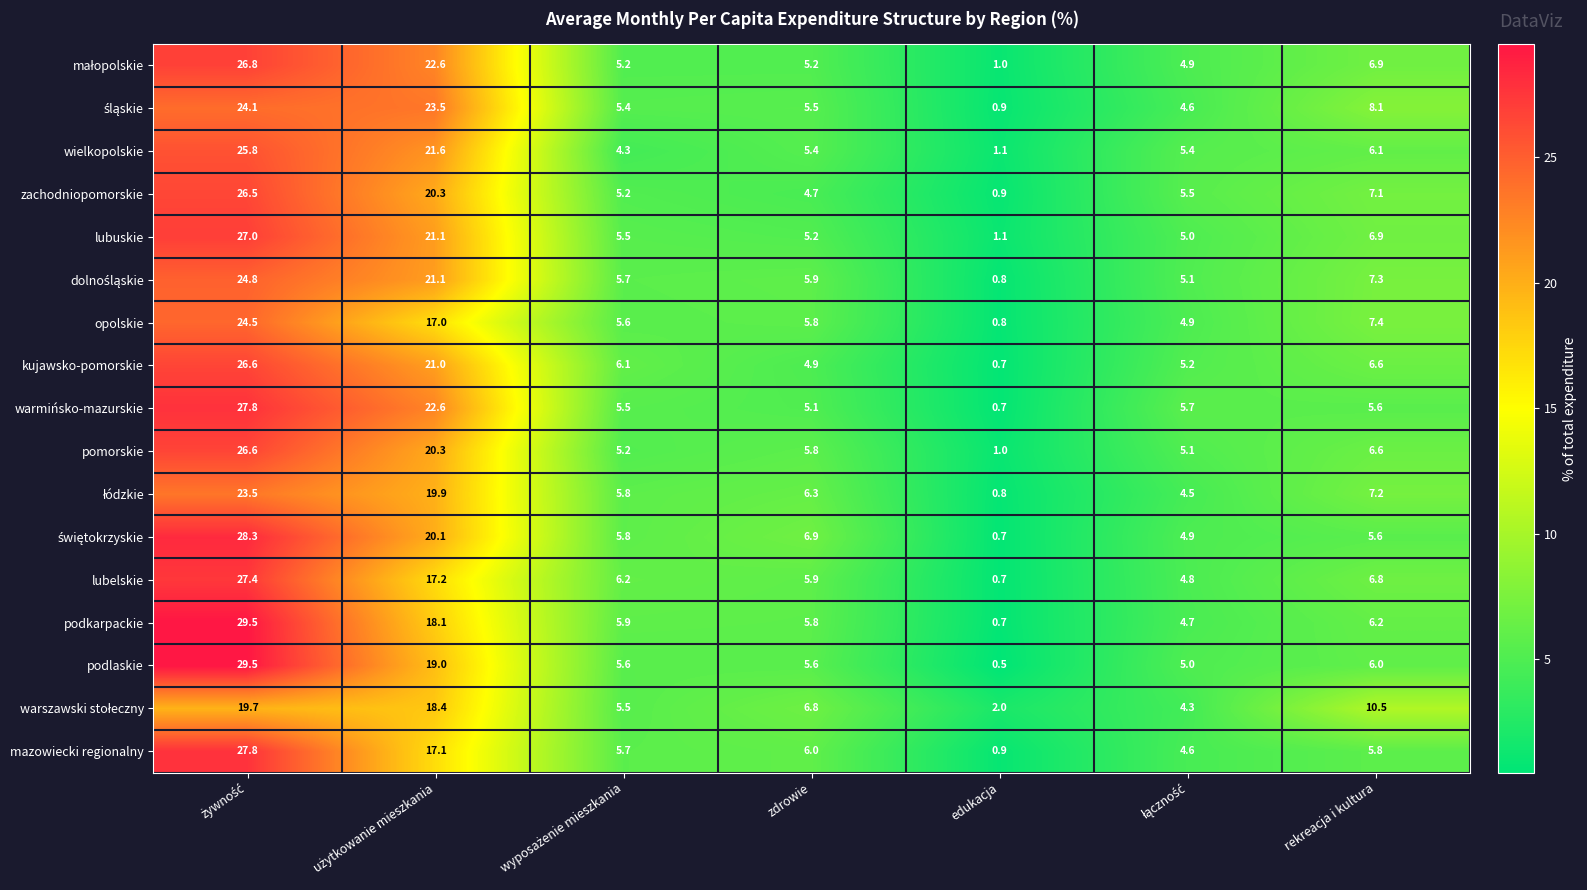

What is the maximum value shown in the chart?

29.5